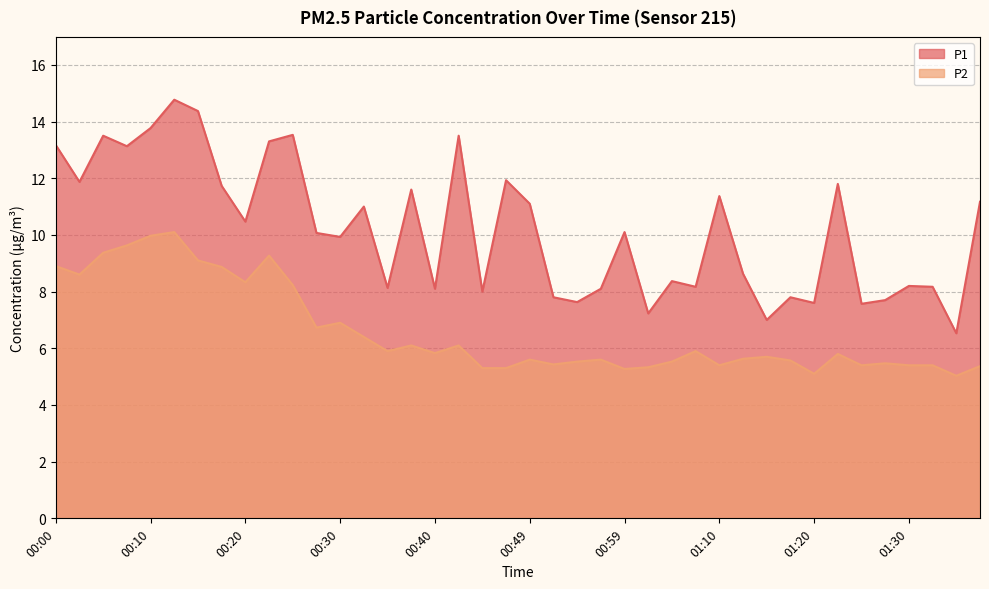

Rank the categories by P1 value from lowest to highest.

01:35, 01:15, 01:02, 01:25, 01:20, 00:54, 01:27, 00:52, 01:17, 00:45, 00:40, 00:57, 00:35, 01:07, 01:32, 01:30, 01:04, 01:12, 00:30, 00:27, 00:59, 00:20, 00:32, 00:49, 01:37, 01:10, 00:37, 00:17, 01:22, 00:02, 00:47, 00:07, 00:00, 00:22, 00:05, 00:42, 00:25, 00:10, 00:15, 00:12